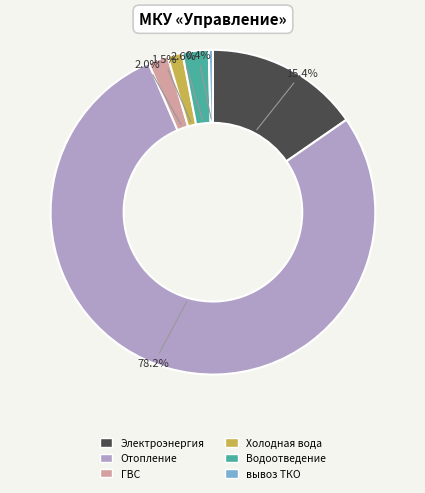

What is the smallest slice in the pie chart?

вывоз ТКО